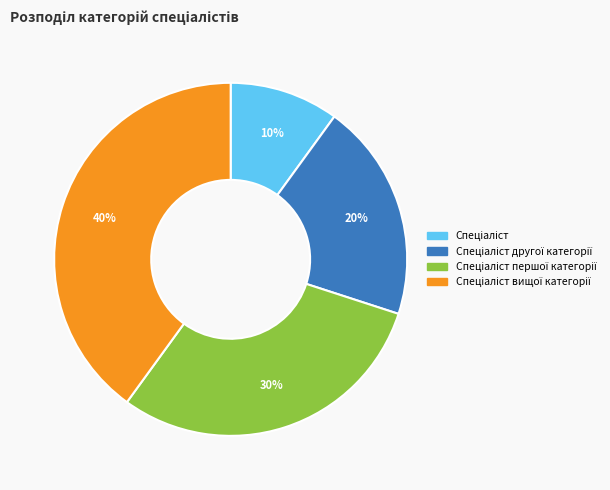

Is there any slice that represents more than half of the pie?

No